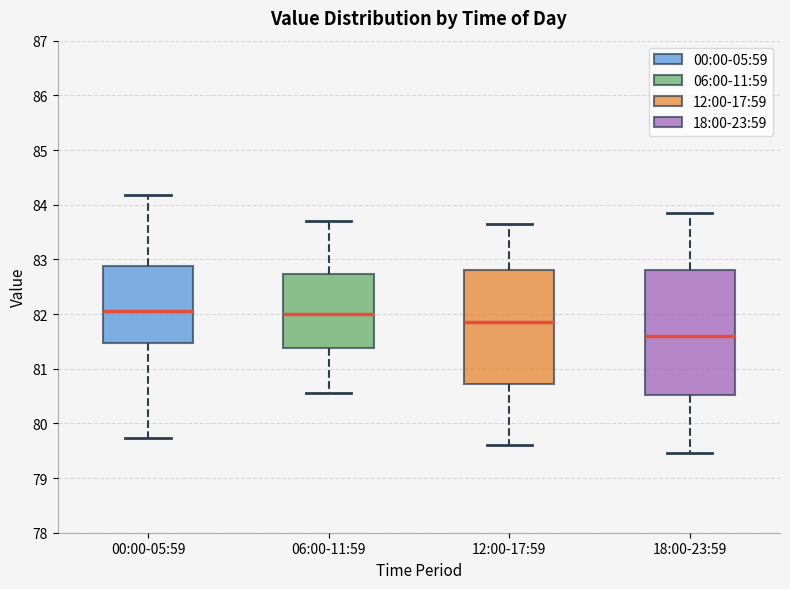

Reading left to right, transcribe this box plot: for each box, give where its median line is, the range the box spans, and where its two whiskers end, as read against the y-axis. The values are not printed on the chart, so give them approximately, as read against the axis.

00:00-05:59: median 82.1, box 81.5 to 82.9, whiskers 79.7 to 84.2
06:00-11:59: median 82.0, box 81.4 to 82.7, whiskers 80.6 to 83.7
12:00-17:59: median 81.9, box 80.7 to 82.8, whiskers 79.6 to 83.7
18:00-23:59: median 81.6, box 80.5 to 82.8, whiskers 79.5 to 83.9